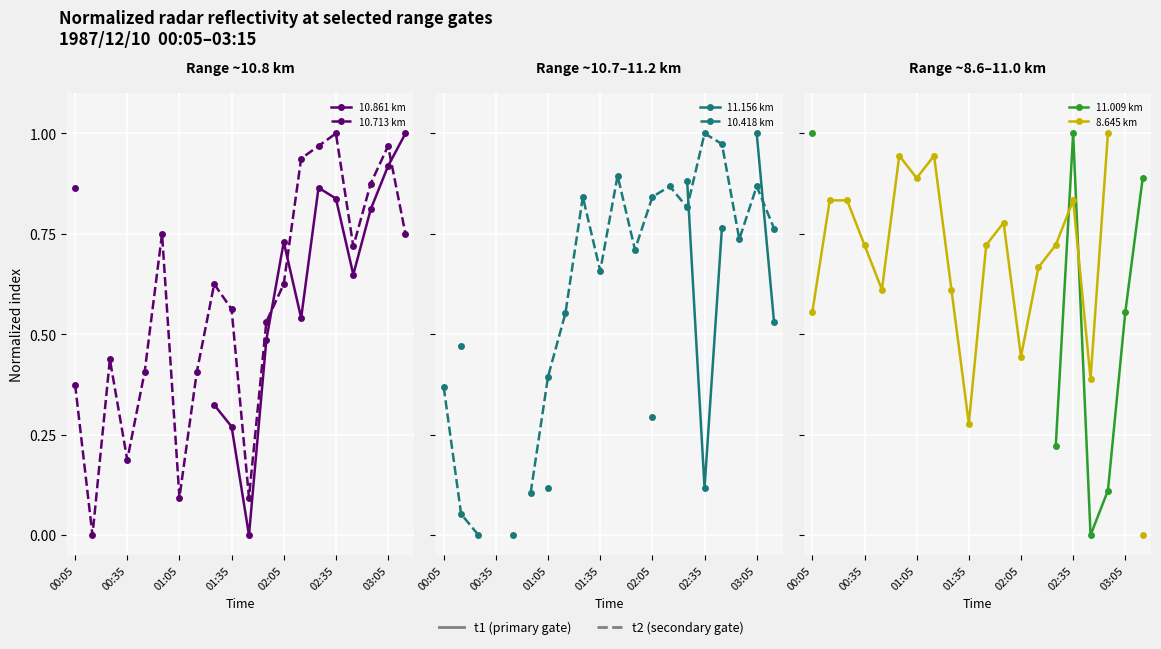

What is the value of the 10.861 km point at the 1st from the left?

0.9